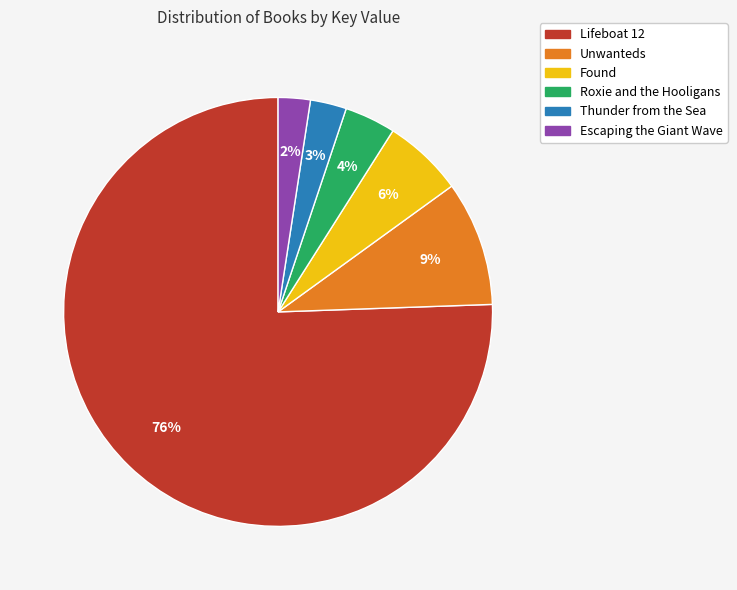

Which slice is the largest?

Lifeboat 12